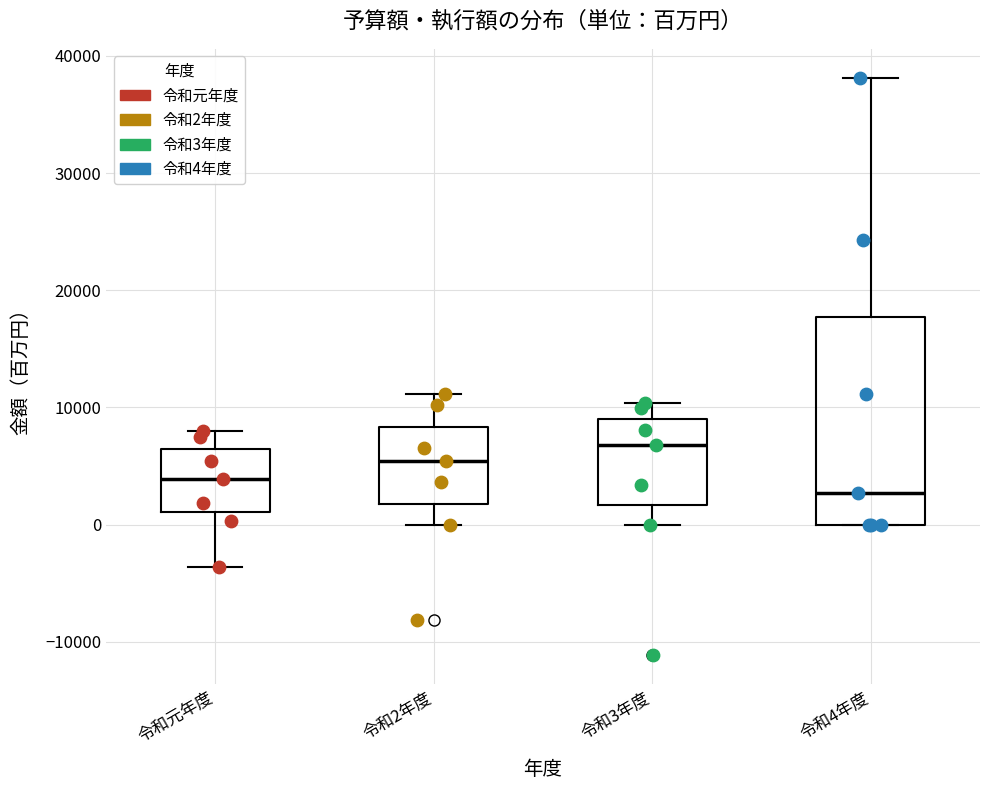

Reading left to right, read every box against the y-axis: the position of its median line, the range the box covers, and the ends of its whiskers. The values are not printed on the chart, so give them approximately, as read against the axis.

令和元年度: median 4000, box 1000 to 6000, whiskers -4000 to 8000
令和2年度: median 5000, box 2000 to 8000, whiskers 0 to 11000
令和3年度: median 7000, box 2000 to 9000, whiskers 0 to 10000
令和4年度: median 3000, box 0 to 18000, whiskers 0 to 38000